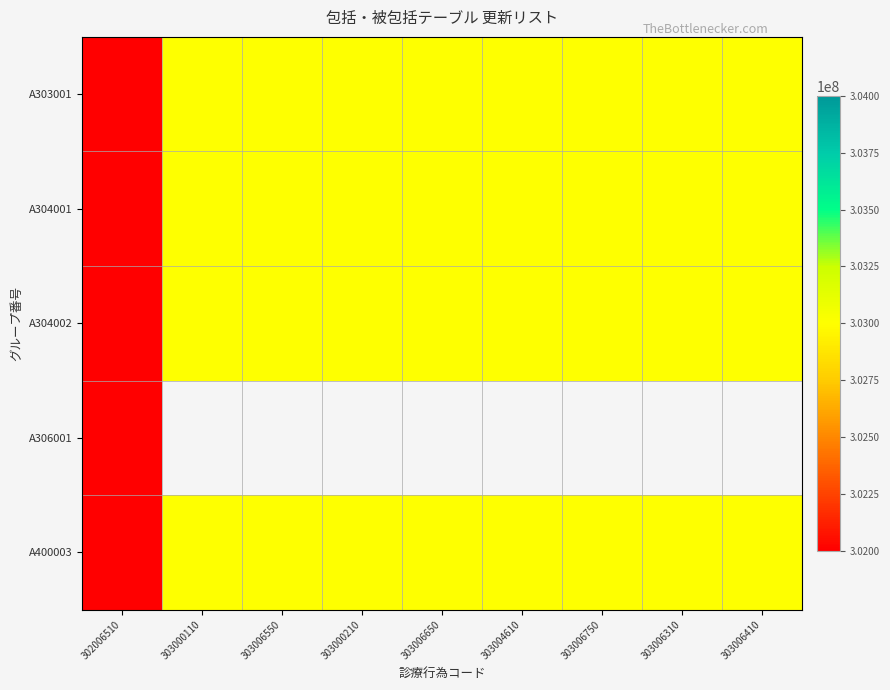

What is the average value of the A400003 series?

302893790.0